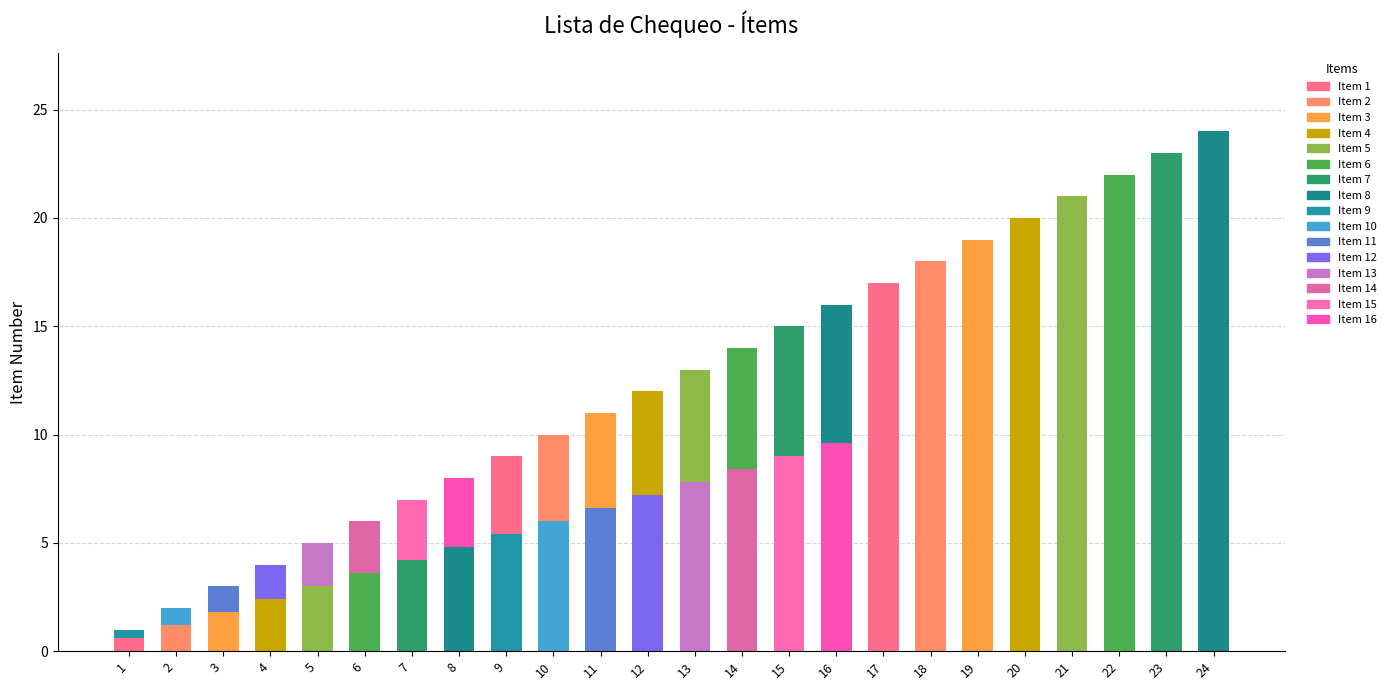

How many categories are shown in the chart?

24